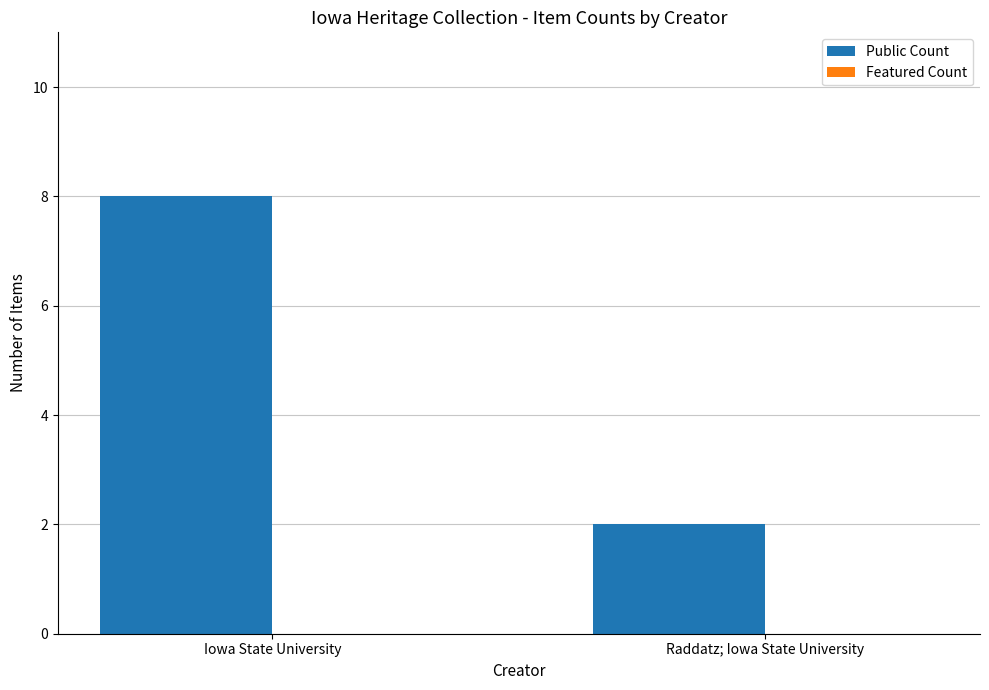

The value at Iowa State University is 8. True or false?

True